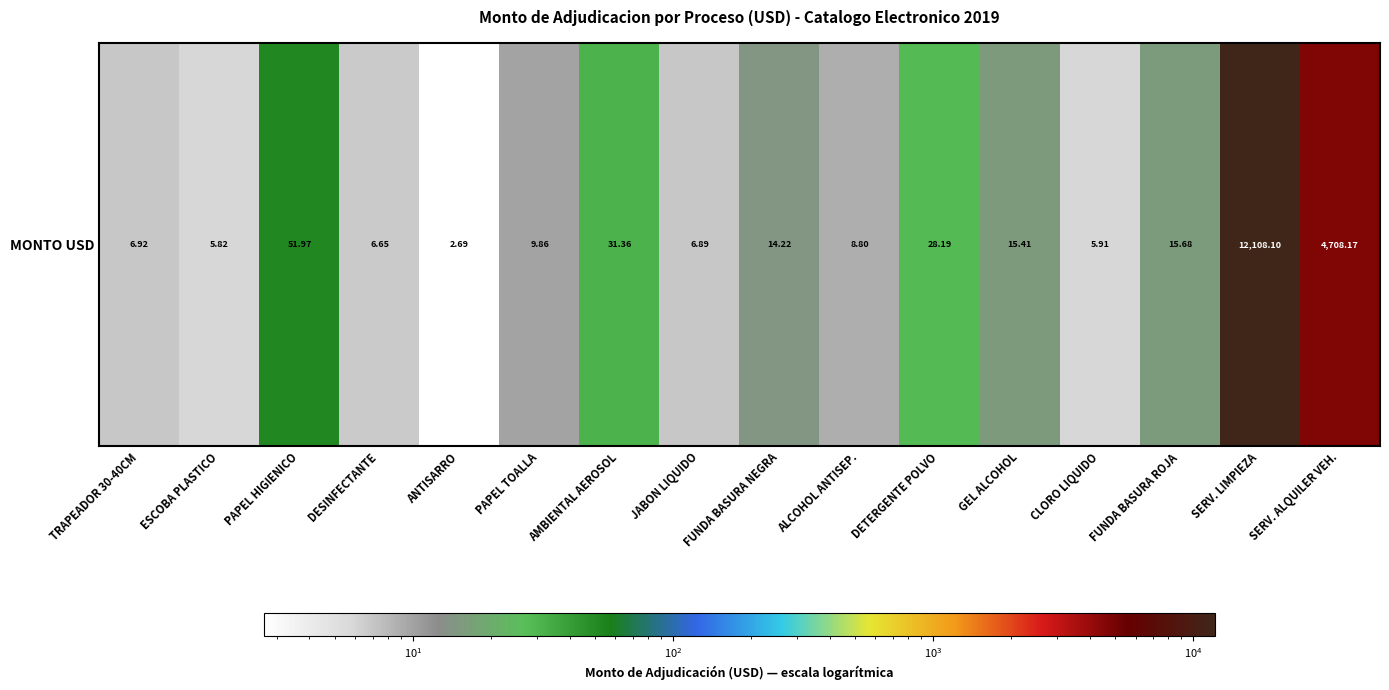

What is the difference between the values at ANTISARRO and ESCOBA PLASTICO?

3.1